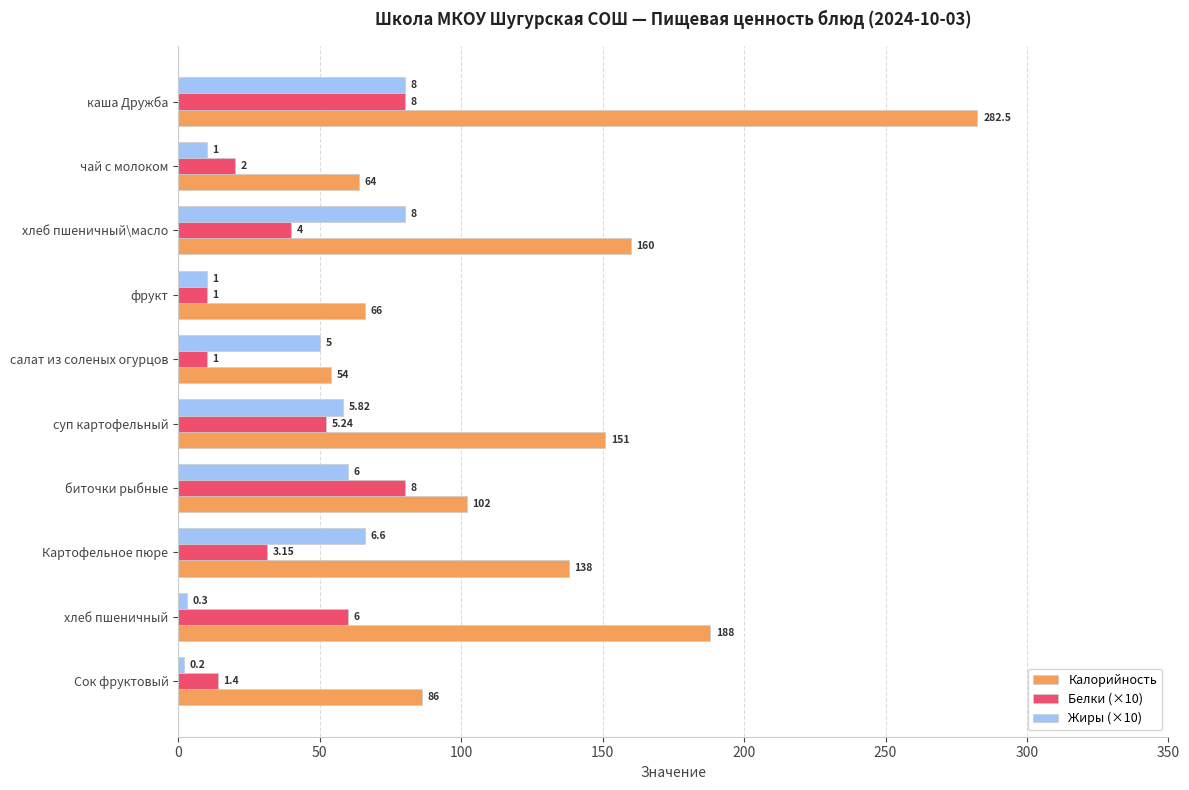

What are all the series names shown in the legend?

Калорийность, Белки (×10), Жиры (×10)